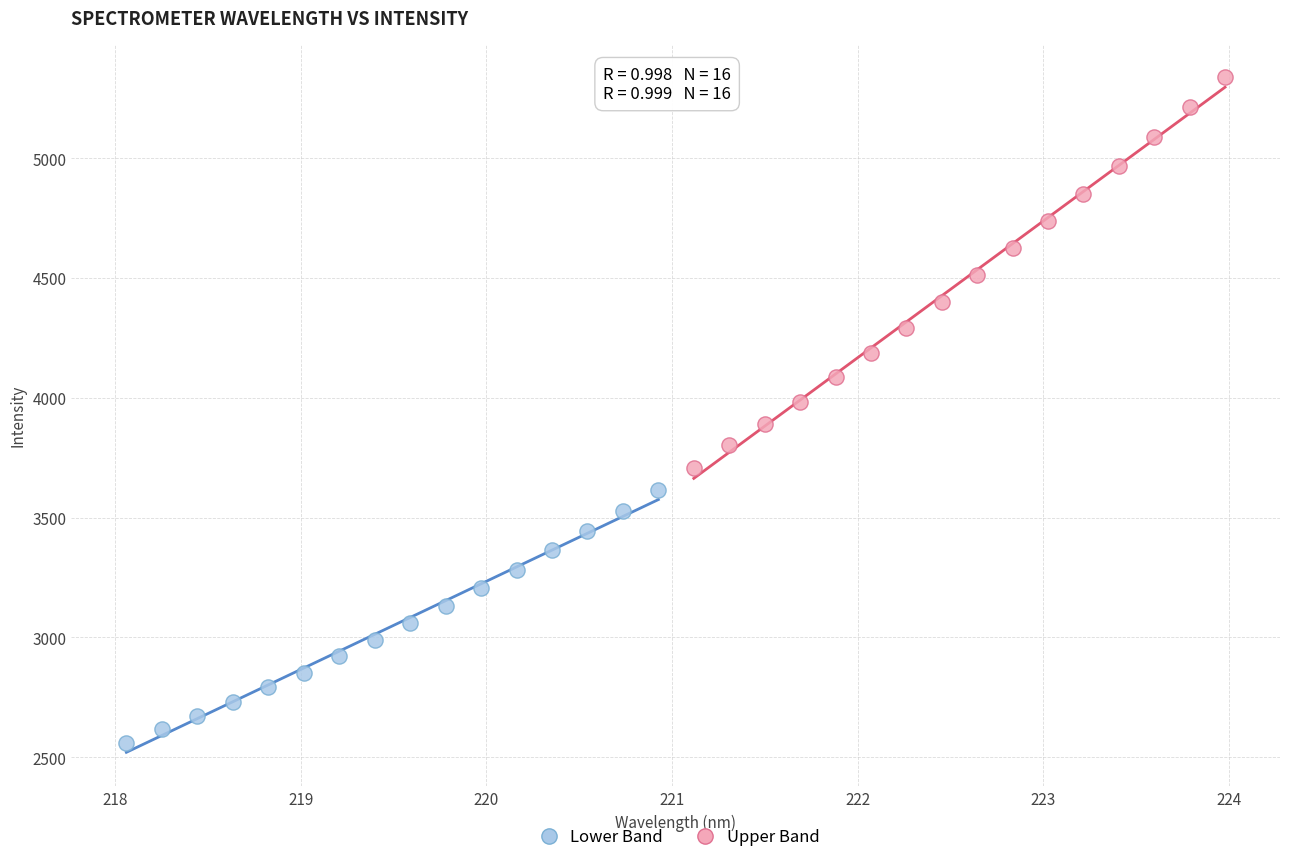

Which series reaches the maximum Y coordinate?

Upper Band